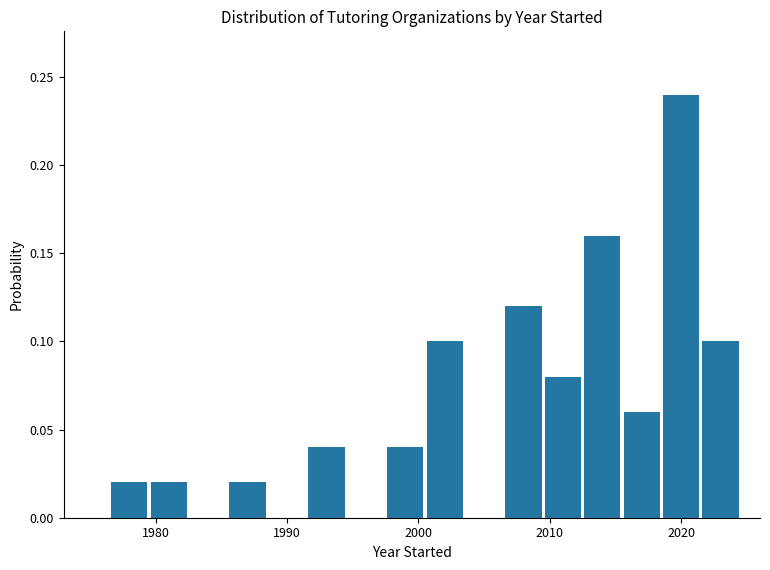

Around what value on the x-axis is the tallest bar? Give the approximate position of its centre, as read against the axis.

2020